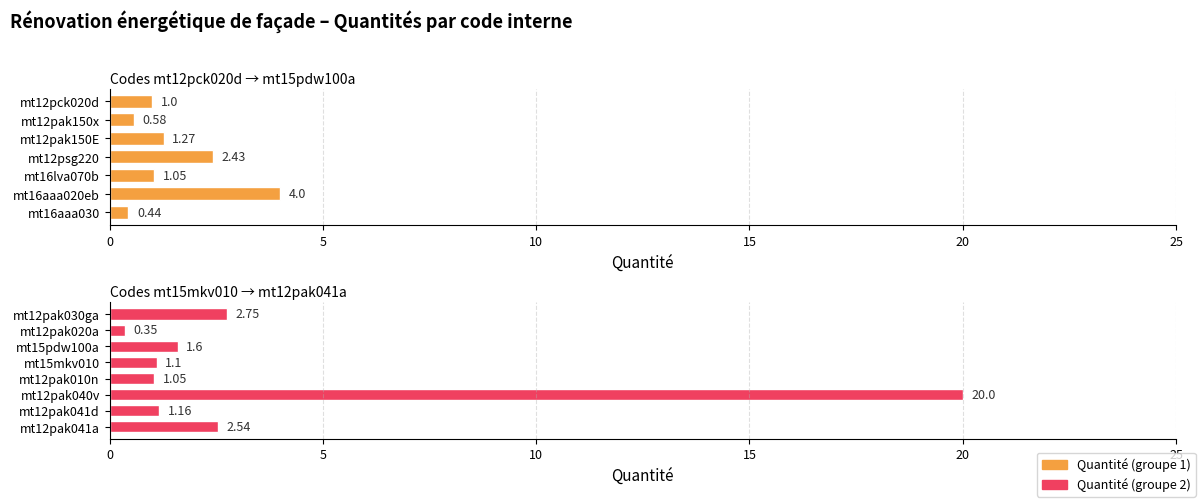

Reading left to right, what are all the values shown in this chart?

1.0	0.6	1.3	2.4	1.1	4.0	0.4	2.8	0.3	1.6	1.1	1.1	20.0	1.2	2.5